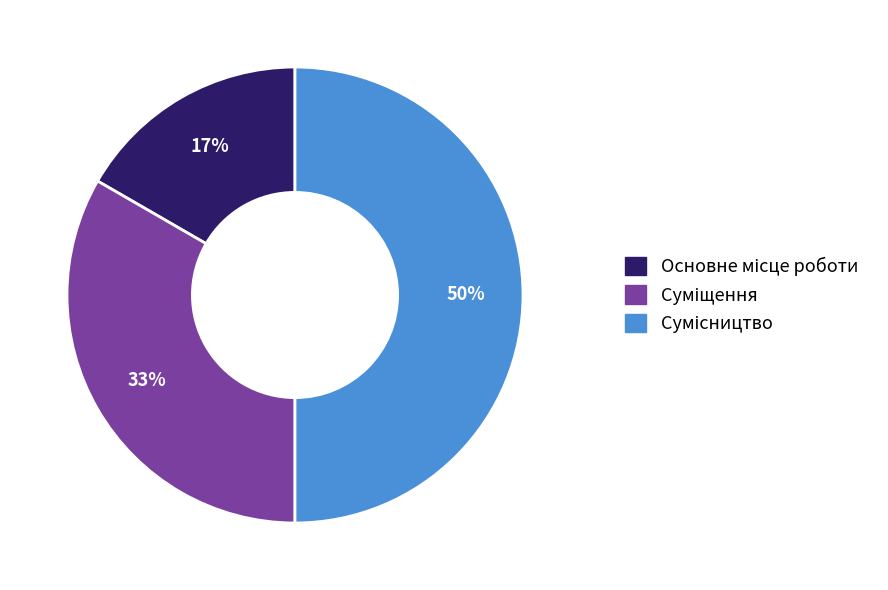

To the nearest percent, what is the difference between the largest and smallest slice percentages?

33%